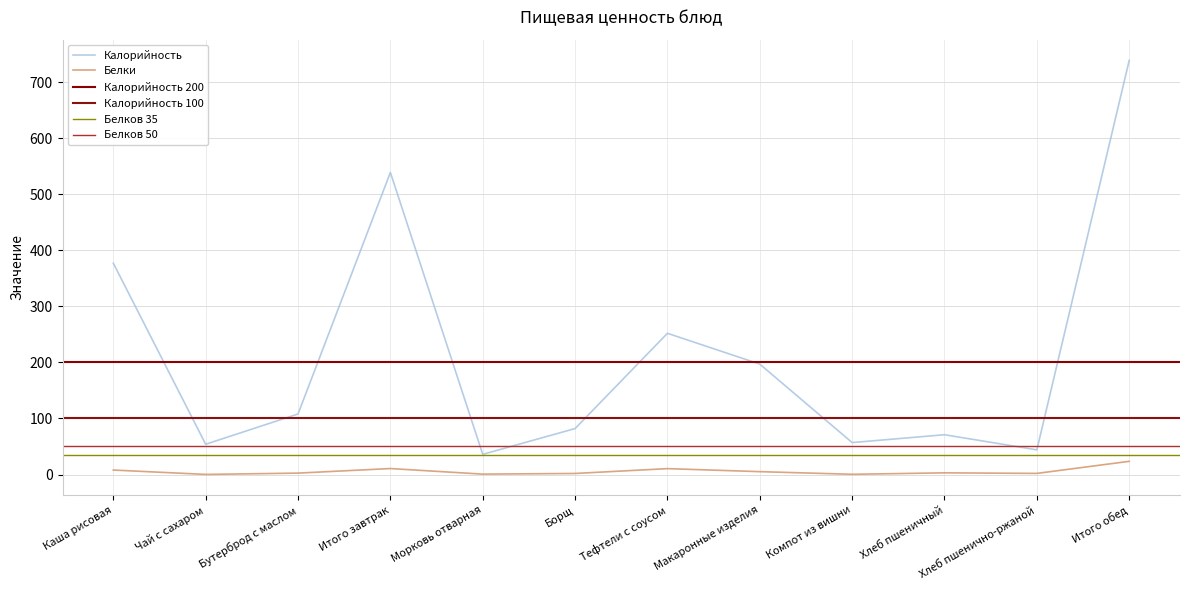

Is it true that Калорийность equals 36.0 at Морковь отварная?

True